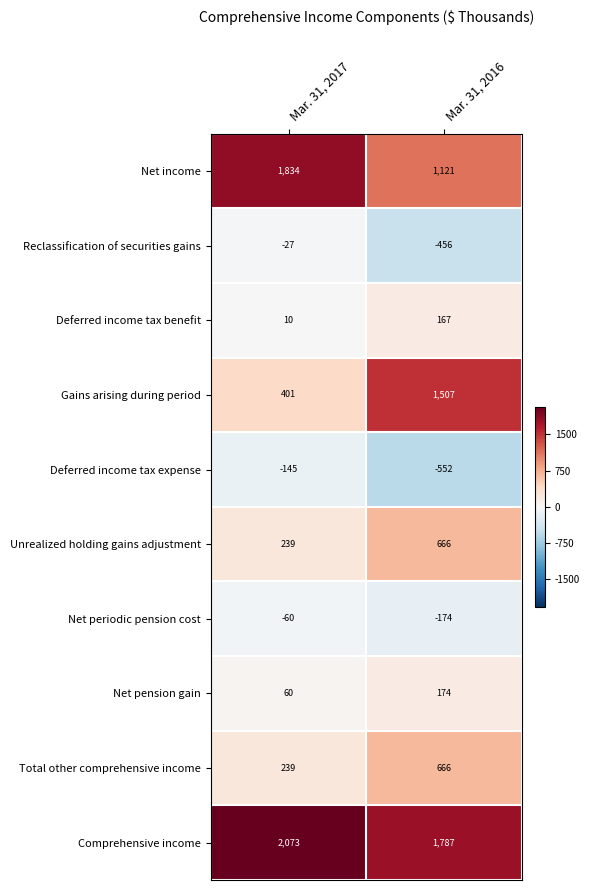

What is the difference between the maximum and minimum values in the Total other comprehensive income series?

427